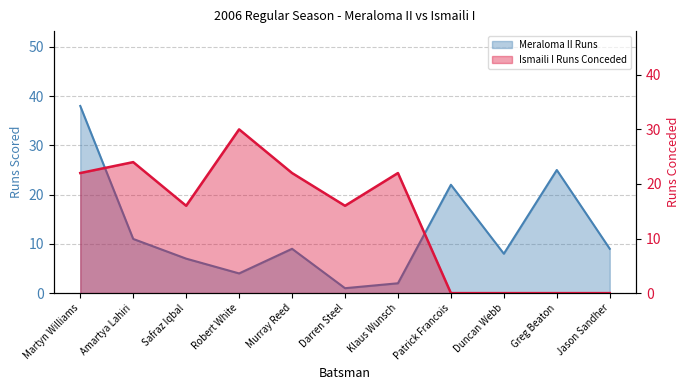

The value of Meraloma II Runs at Patrick Francois is 22. True or false?

True